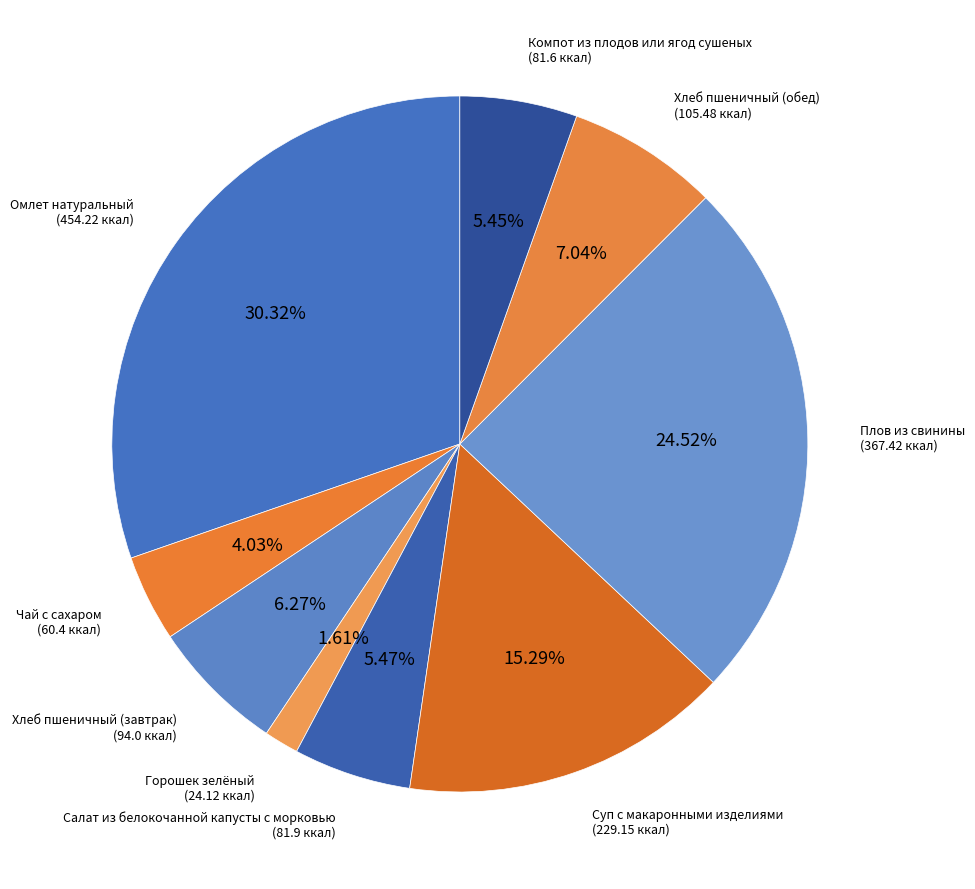

Count the number of slices in the pie.

9